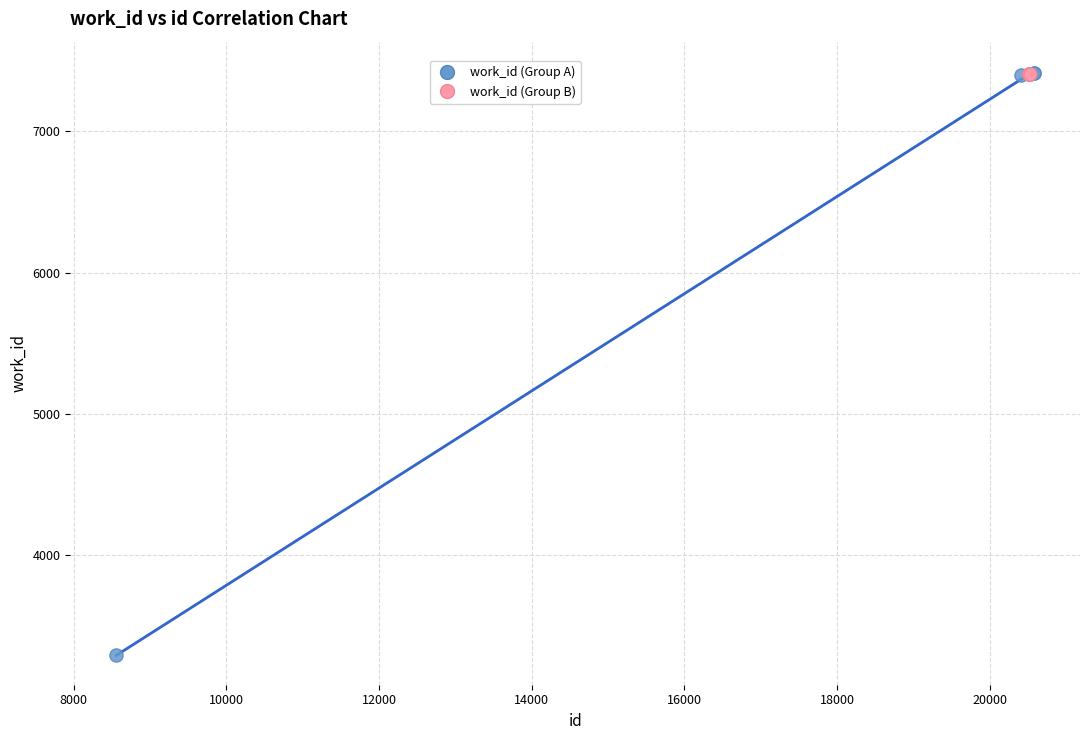

Which series contains the lowest Y value?

work_id (Group A)